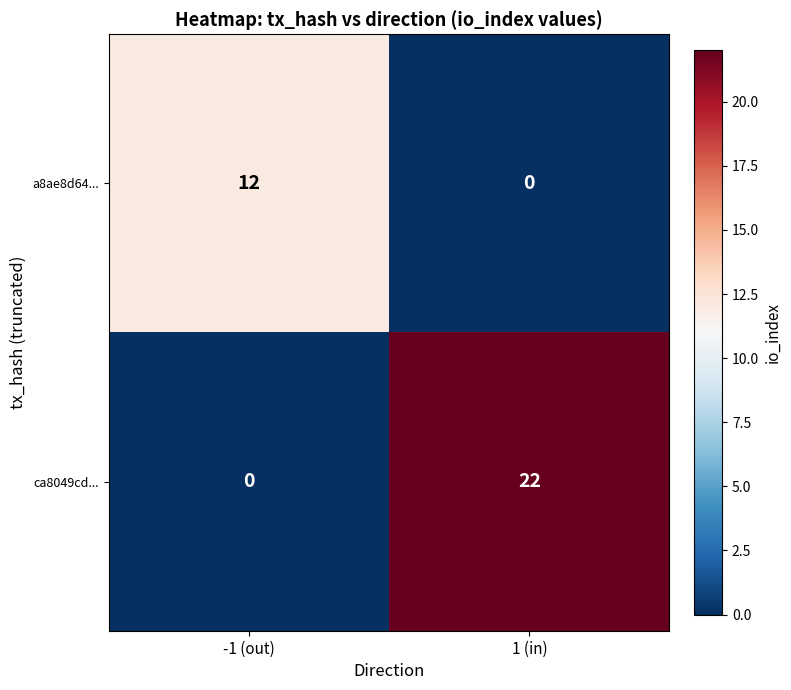

At which label is ca8049cd... closest to 11?

-1 (out)